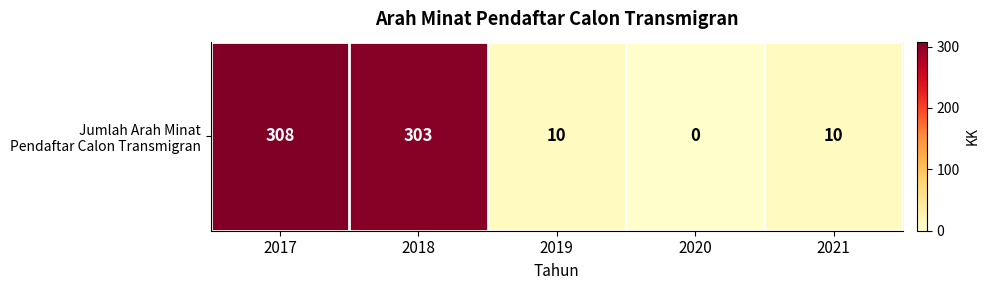

The chart shows a value of -212 at 2020. True or false?

False